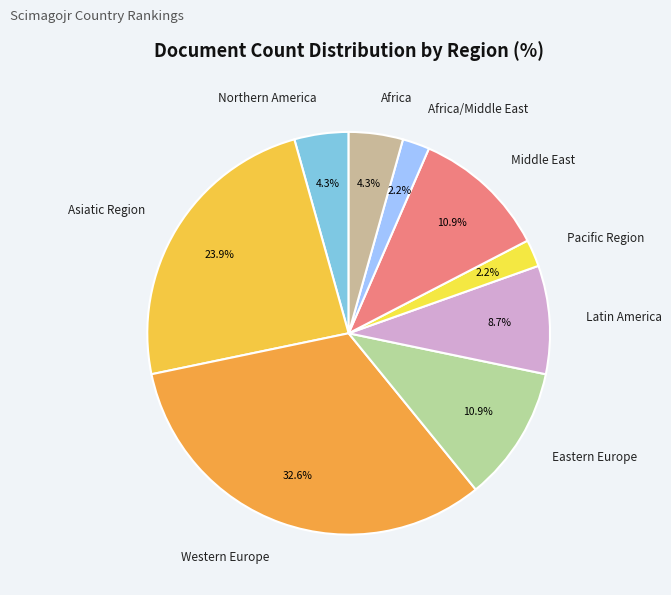

Is it true that Western Europe is 33% of the pie?

True